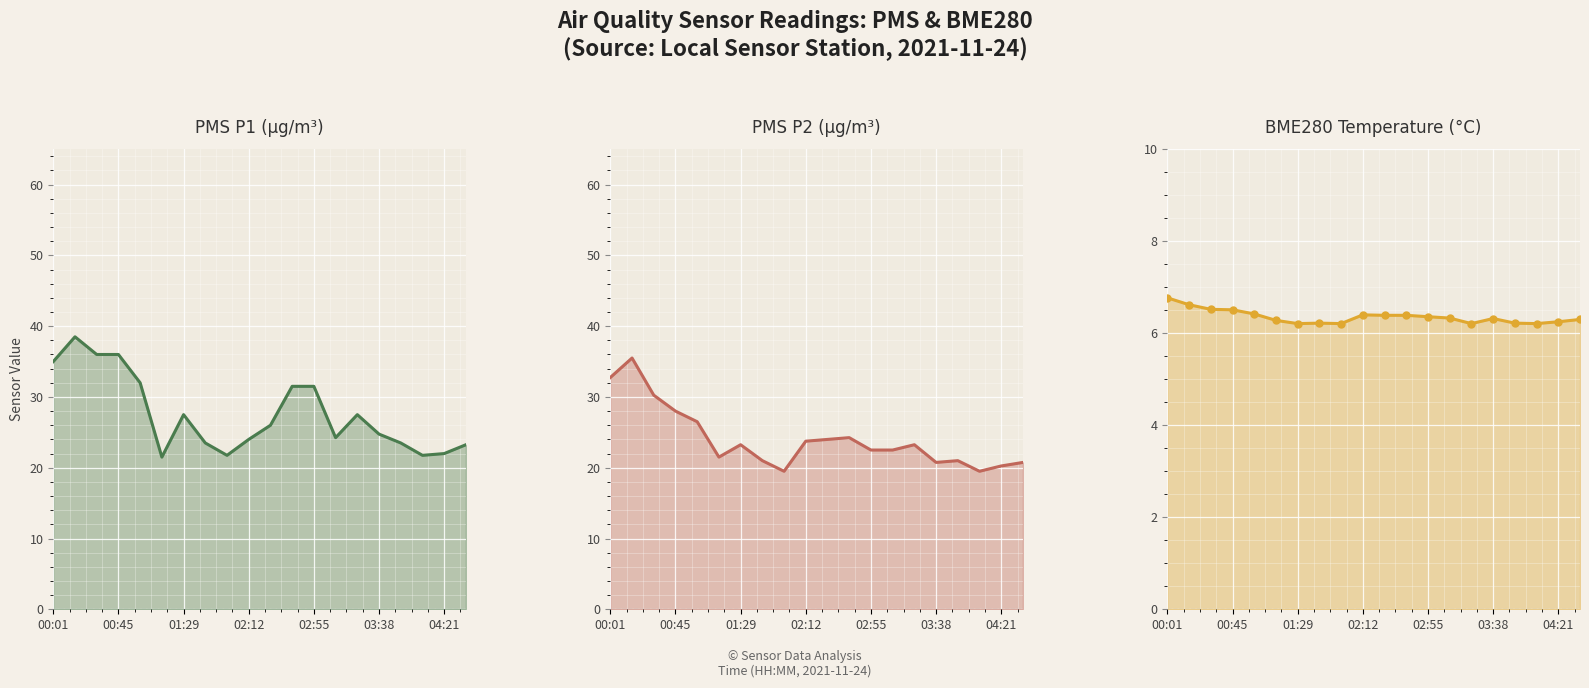

What is the difference between the PMS_P2 values at 00:45 and 02:12?

4.2